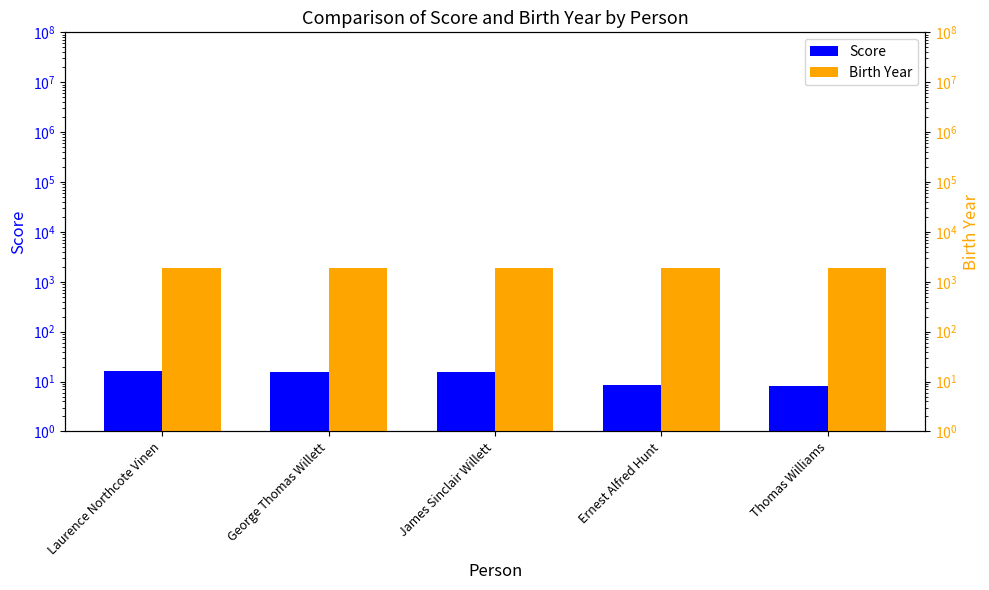

Rank the series by their maximum value, from lowest to highest.

Score, Birth Year